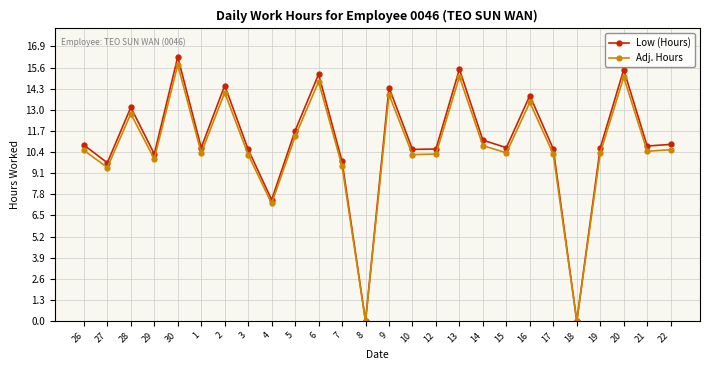

What are all the series names shown in the legend?

Low (Hours), Adj. Hours